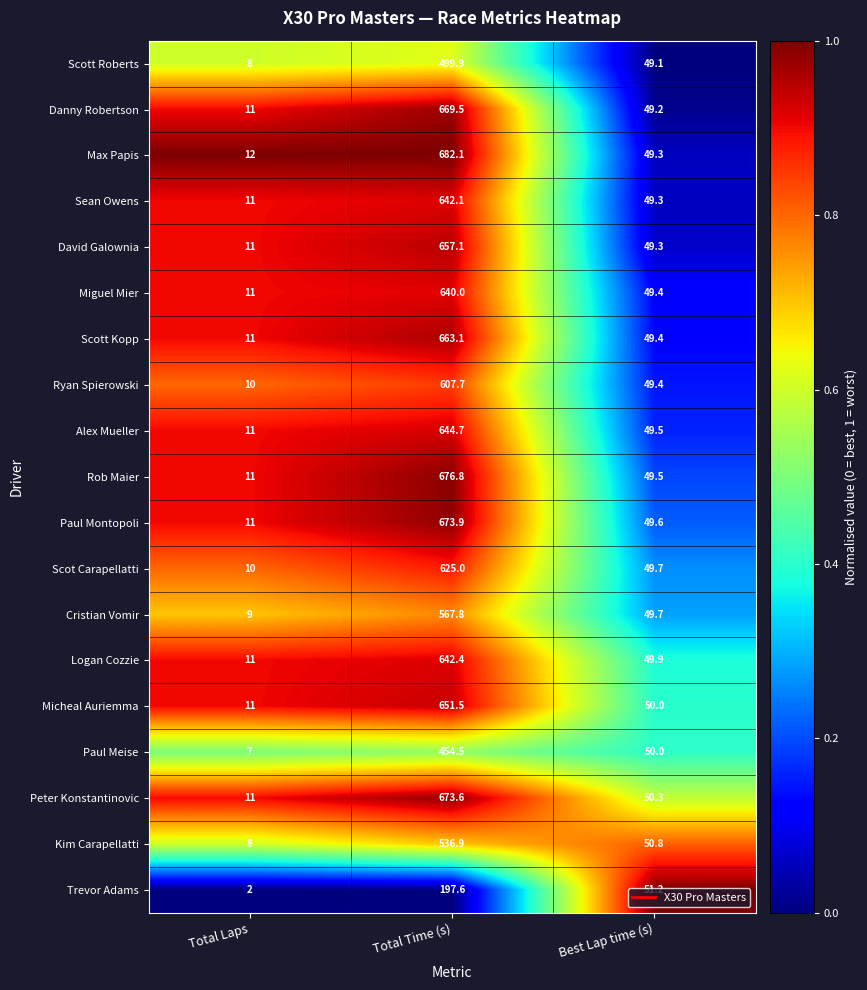

The Kim Carapellatti series shows 797.2 at Total Time (s). True or false?

False